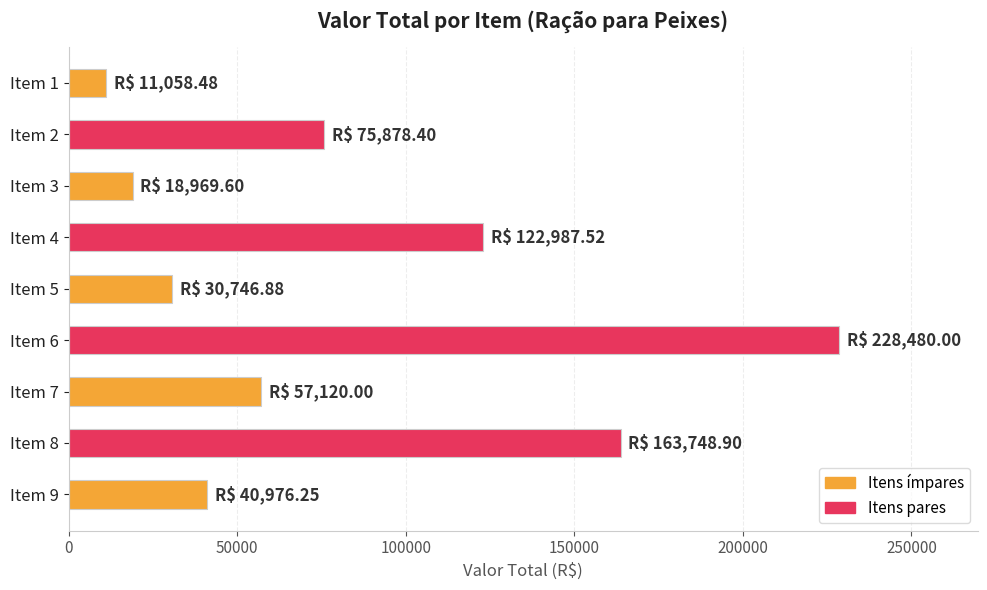

What is the value of the 5th bar from the top?

30746.9